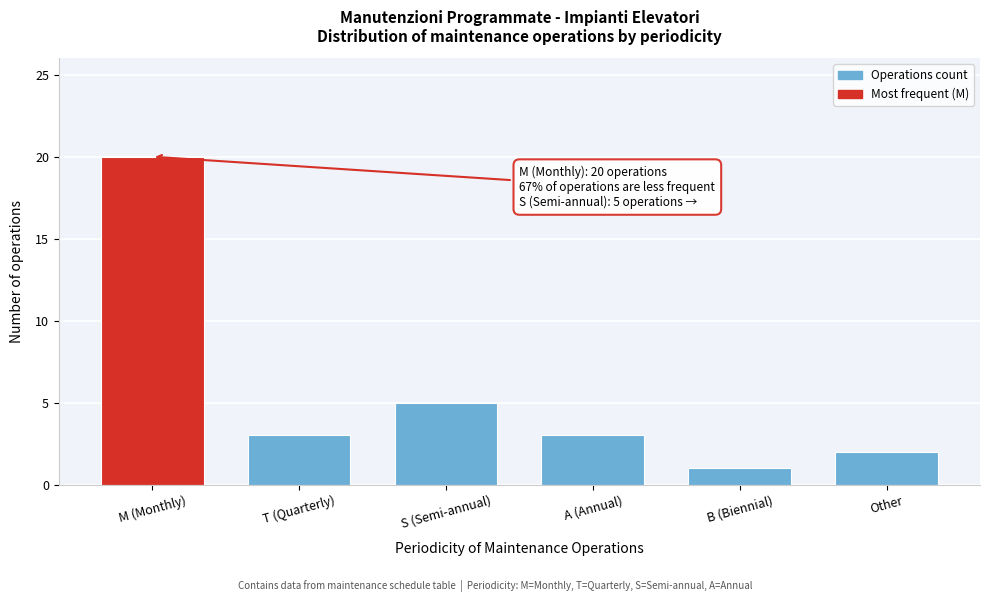

Reading left to right, extract all data points from this chart.

M (Monthly)=20	T (Quarterly)=3	S (Semi-annual)=5	A (Annual)=3	B (Biennial)=1	Other=2